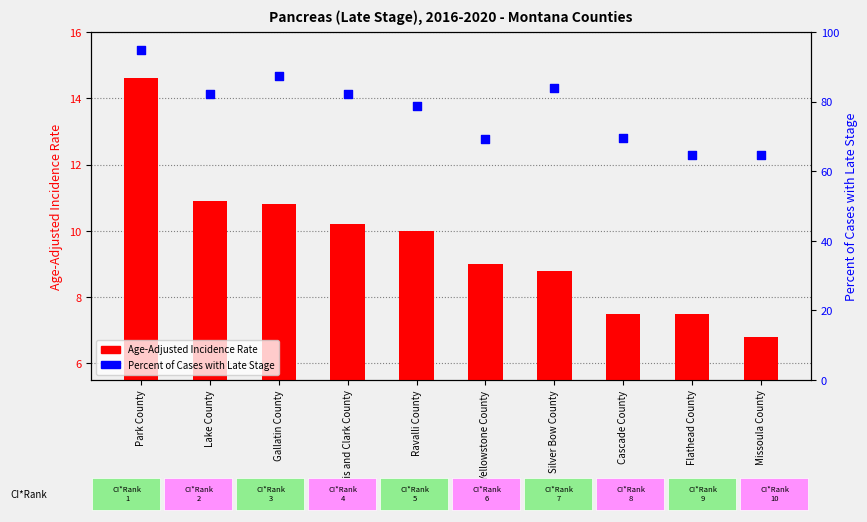

Which series reaches the minimum Y coordinate?

Age-Adjusted Incidence Rate